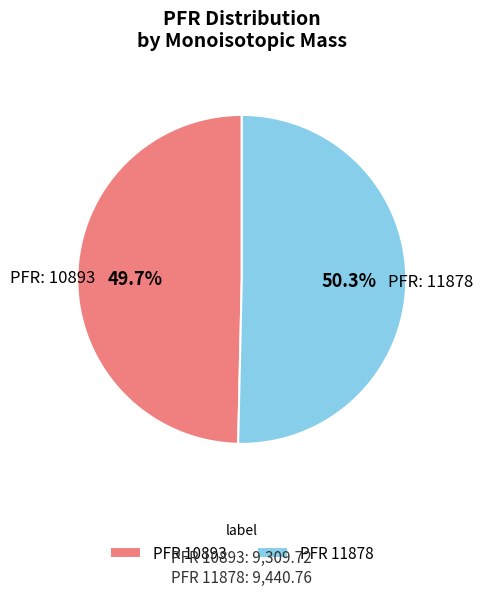

How many slices are in this pie chart?

2